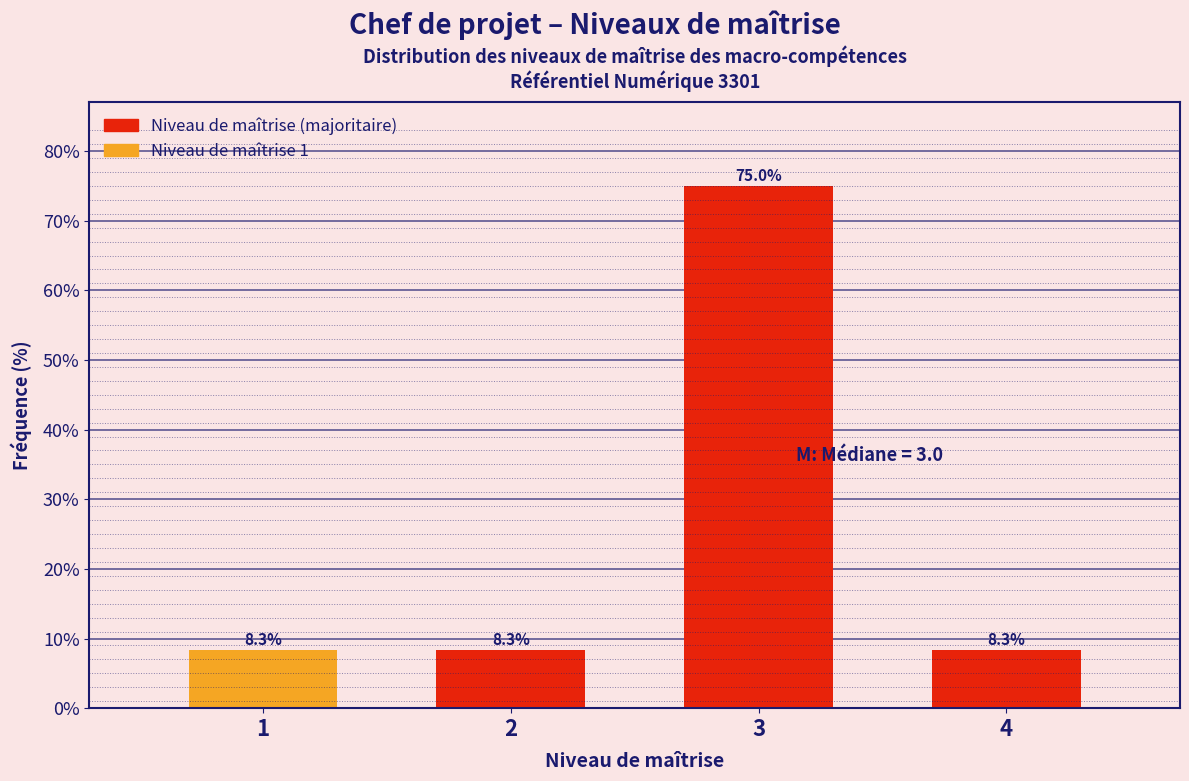

Reading left to right, transcribe all the data shown in this chart.

1=8.3	2=8.3	3=75.0	4=8.3